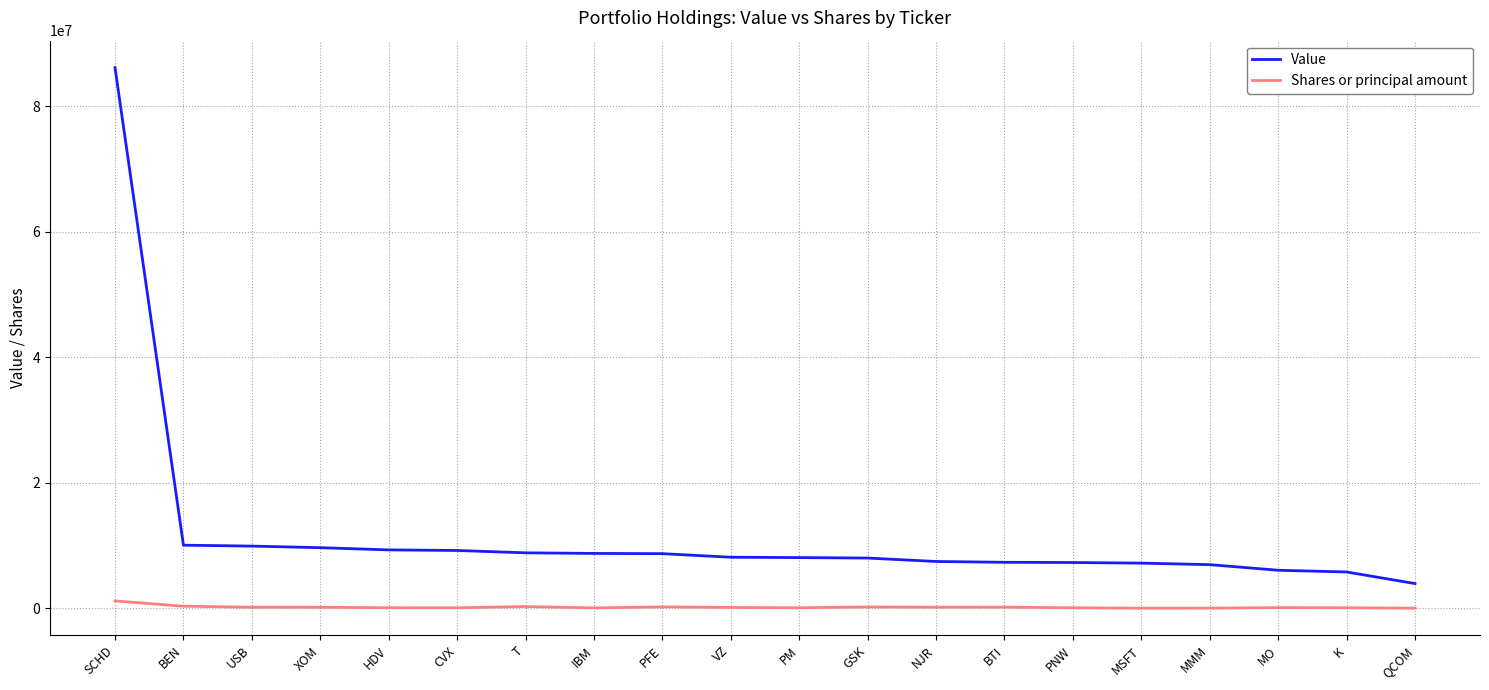

Which series has the largest range (max minus min)?

Value